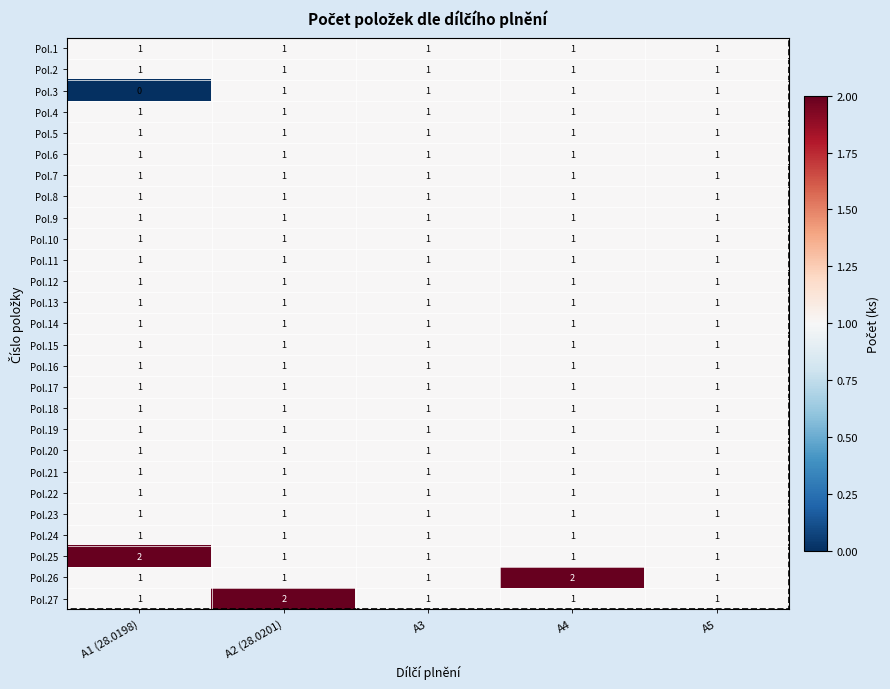

The value of Pol.18 at A5 is 1. True or false?

True